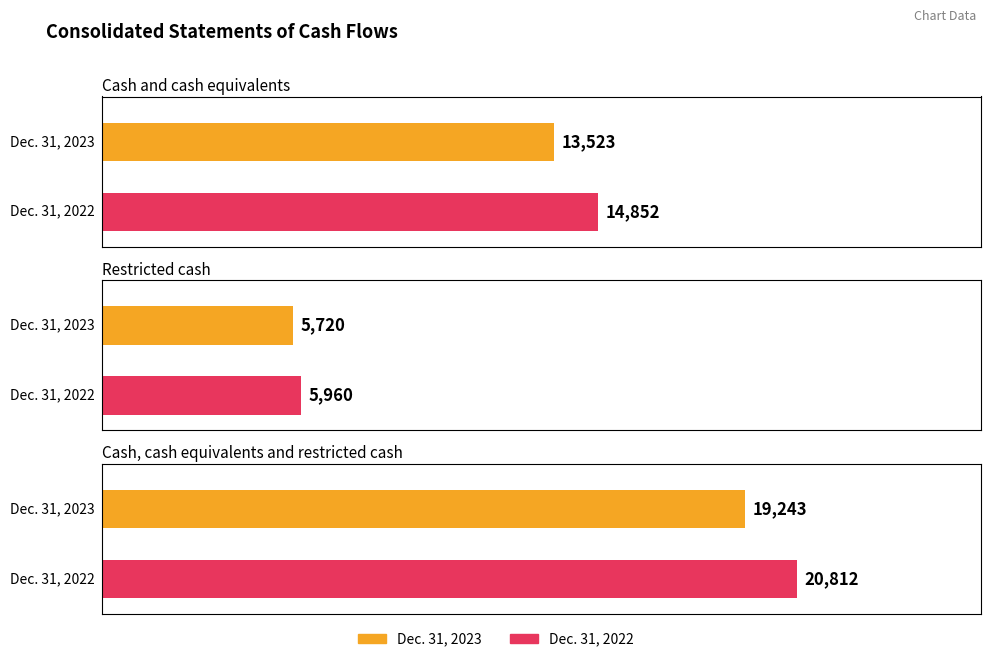

What is the label of the 2nd bar from the left?

Restricted cash